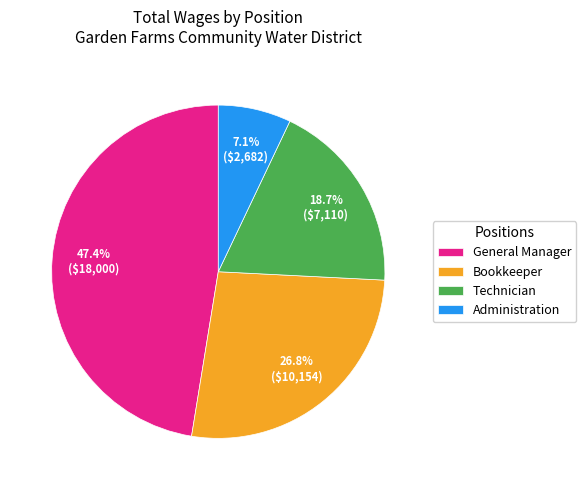

Approximately how many times larger is the value at Administration compared to Technician?

0.4